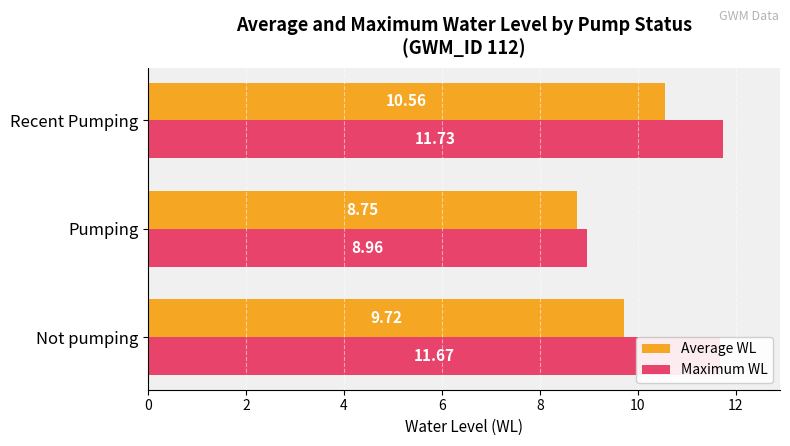

What is the total value across all series at Recent Pumping?

22.3